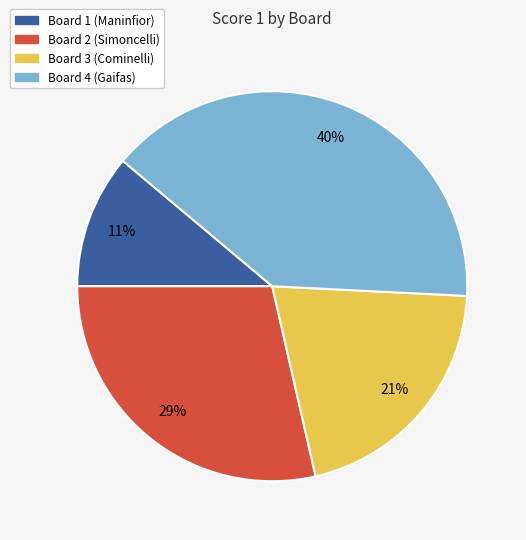

What percentage is the Board 4 (Gaifas) slice, to the nearest percent?

40%